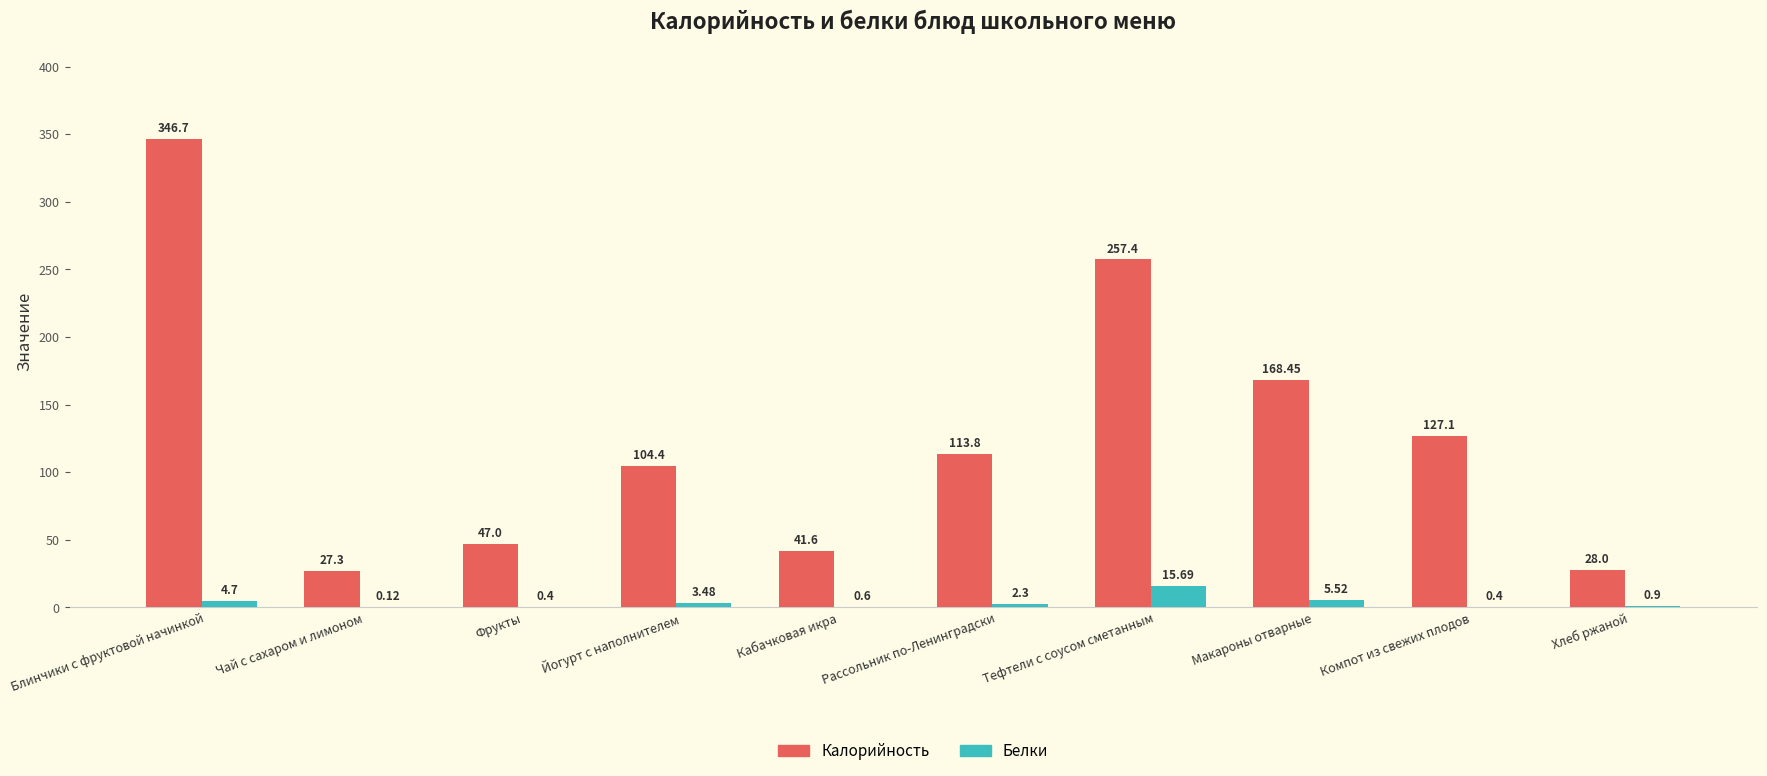

At which label does Белки reach its peak?

Тефтели с соусом сметанным